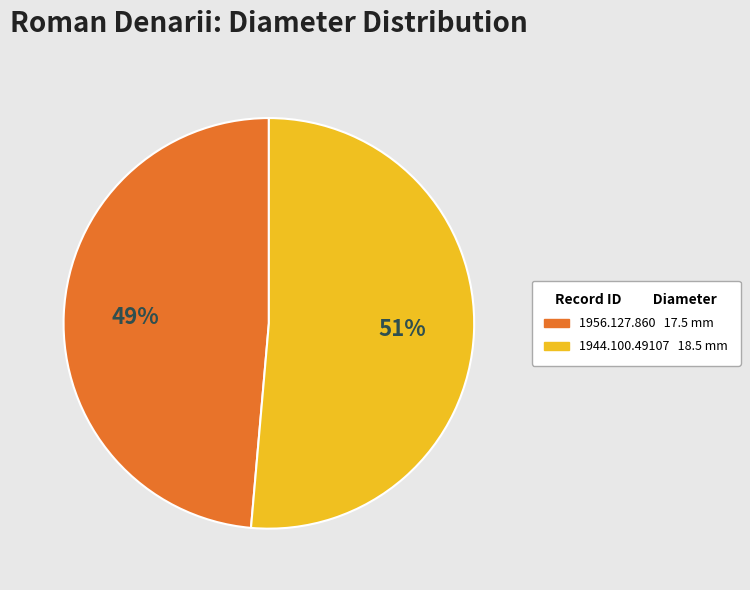

To the nearest percent, what is the combined percentage of 1944.100.49107 and 1956.127.860?

100%